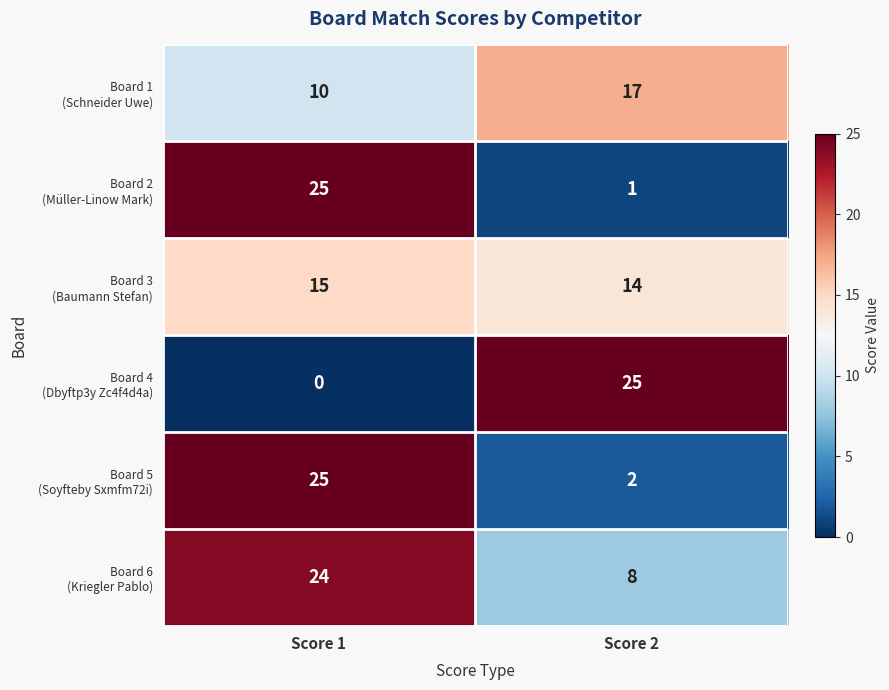

What is the greatest value displayed?

25